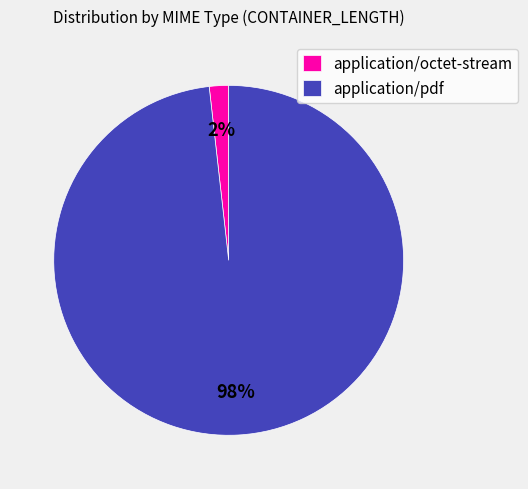

Which has a higher value, application/pdf or application/octet-stream?

application/pdf